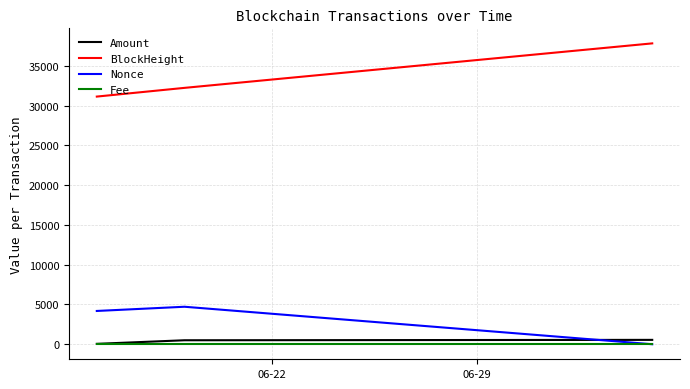

Which series has the largest total across all categories?

BlockHeight